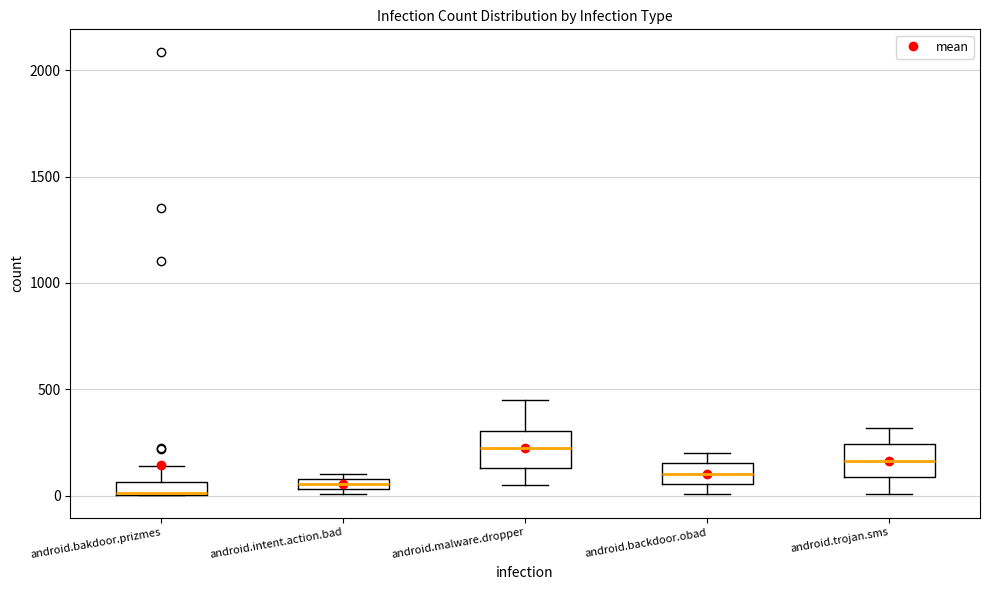

Where is the lower edge of the box for android.backdoor.obad on the y-axis? The values are not printed on the chart, so give them approximately, as read against the axis.

50